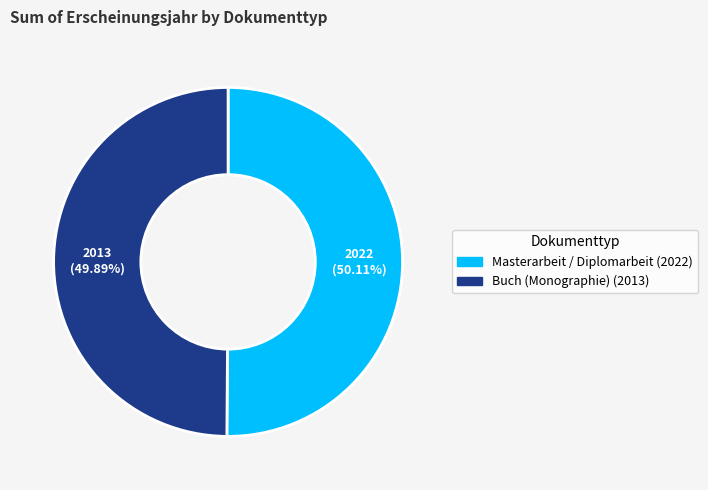

Count the number of slices in the pie.

2